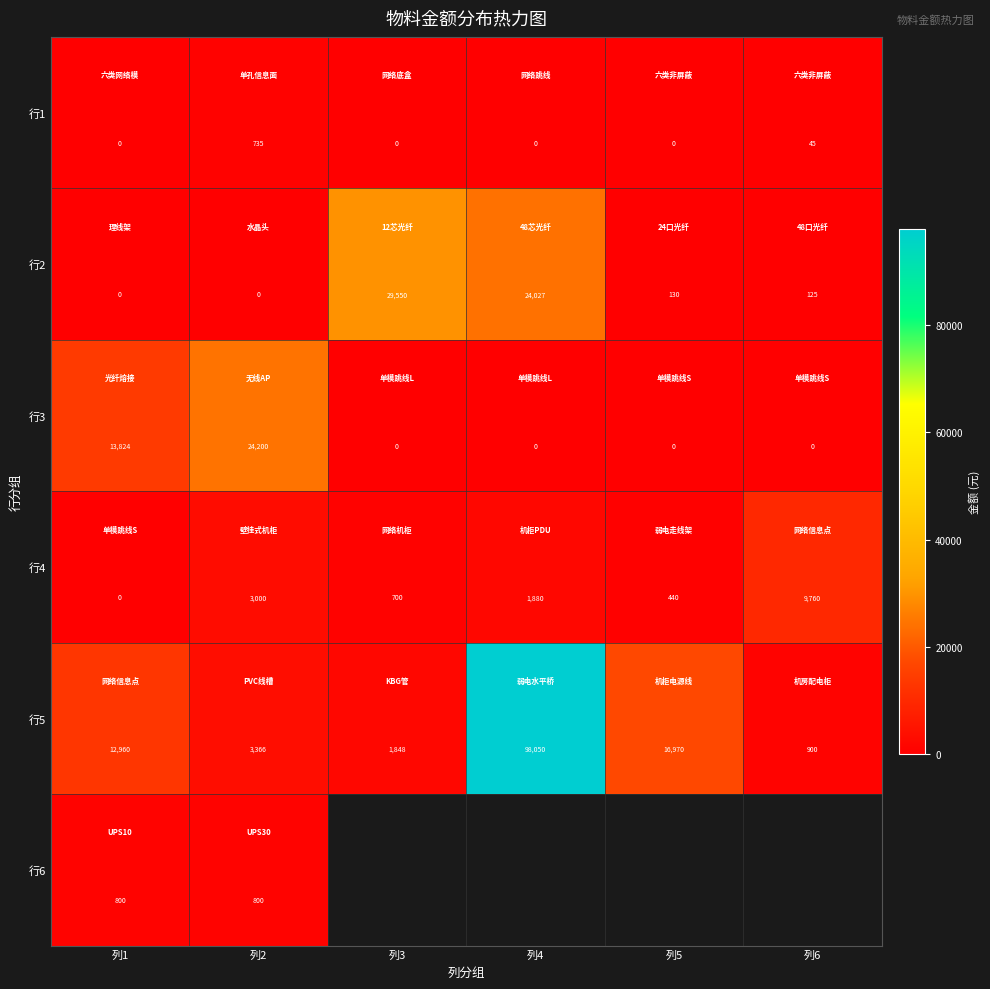

At which category does the chart reach its minimum across all series?

列1